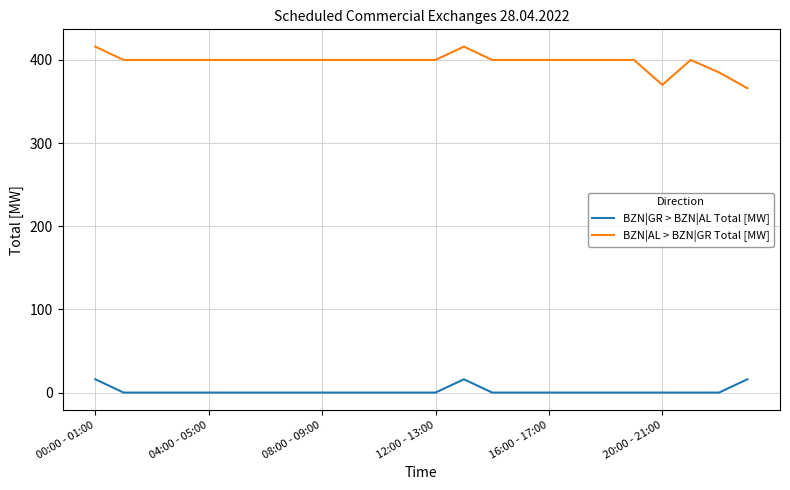

True or false: BZN|GR > BZN|AL Total [MW] and BZN|AL > BZN|GR Total [MW] intersect in this chart.

False